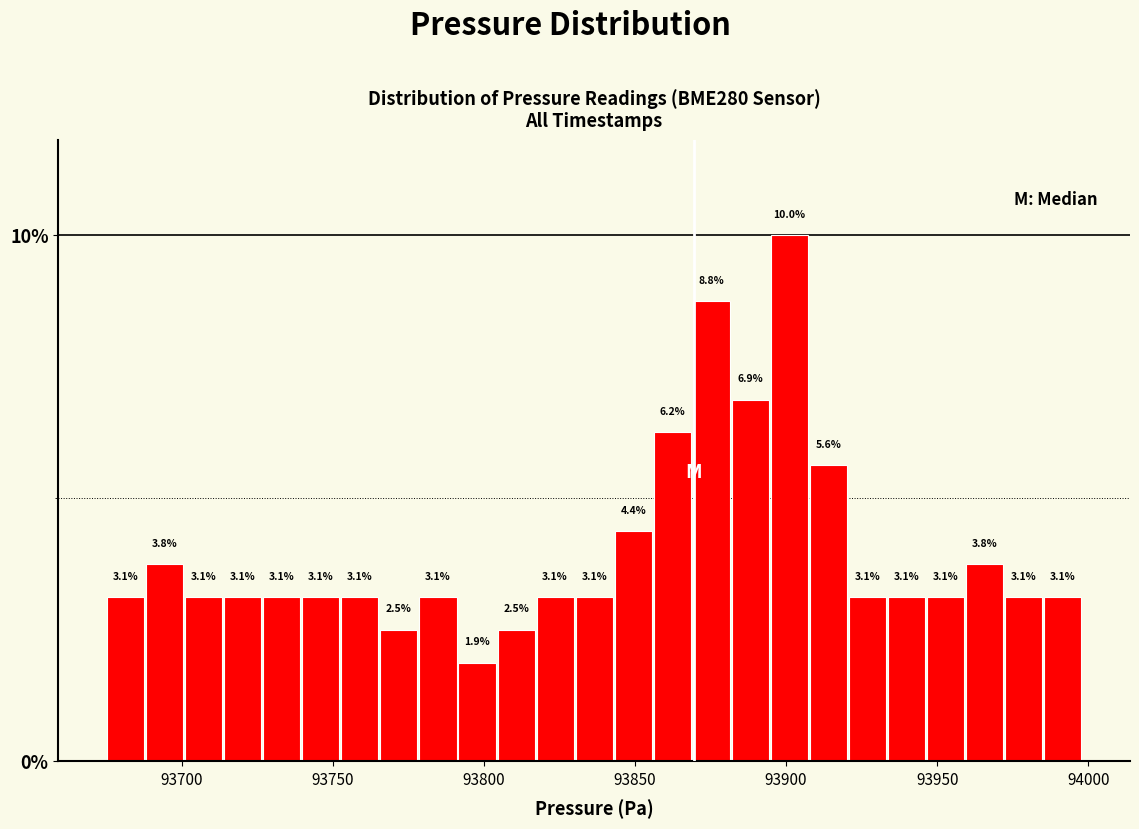

Read against the x-axis, roughly where is the centre of the tallest bar?

93900